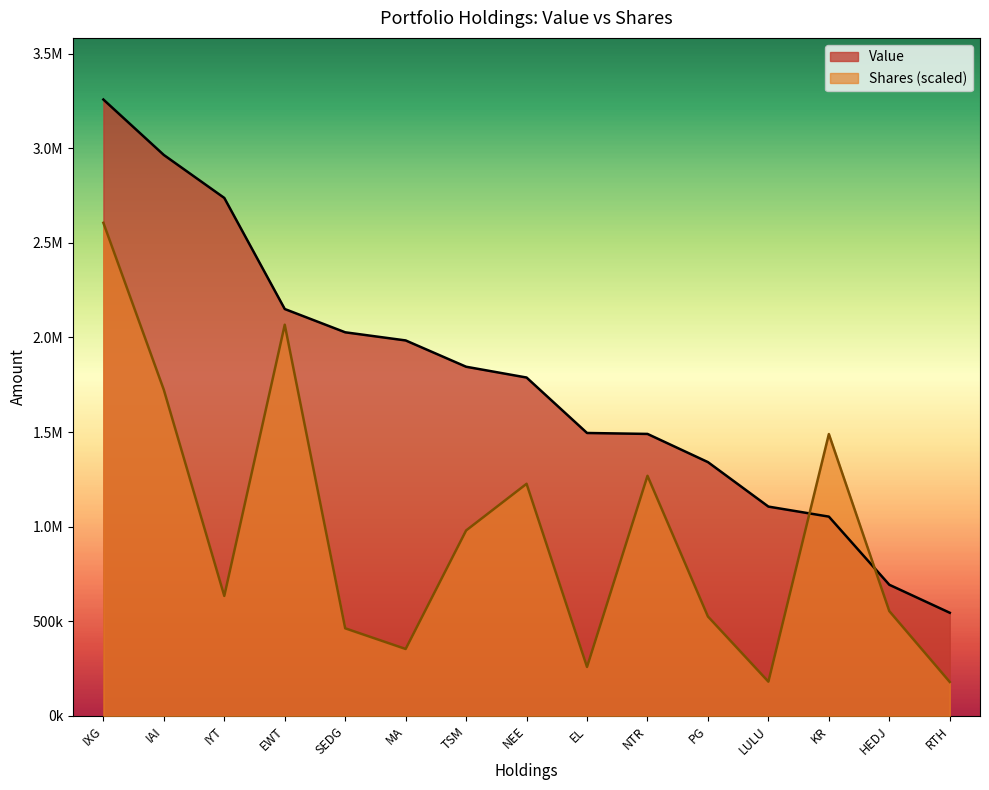

Which label corresponds to the smallest value in the chart?

RTH